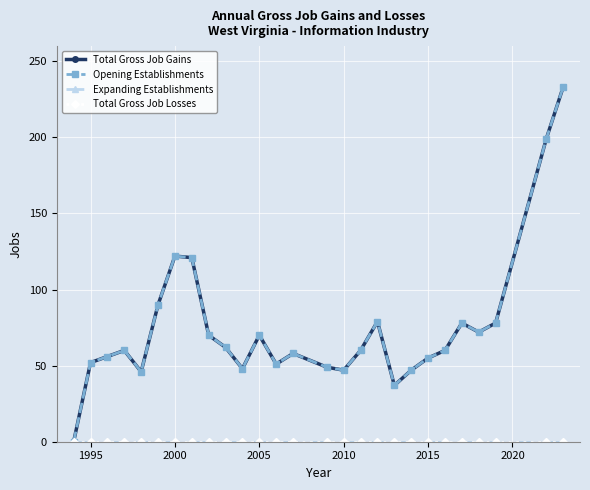

At how many categories does at least one series exceed 78?

6